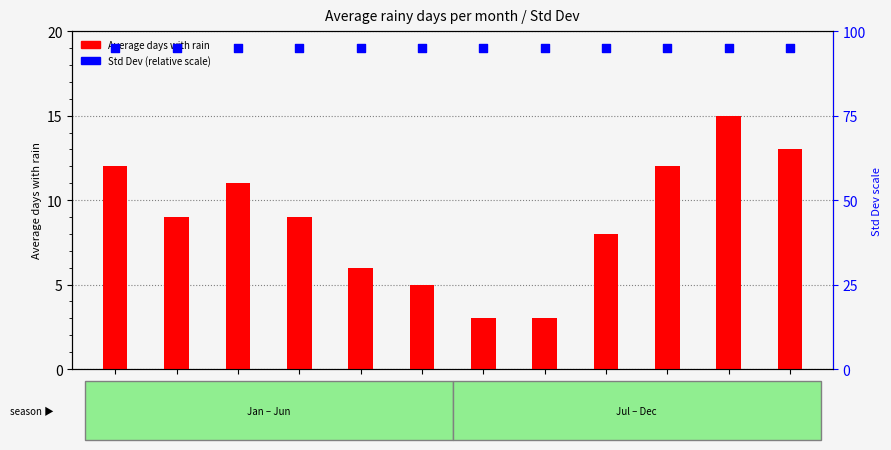

At how many categories does at least one series exceed 34?

12